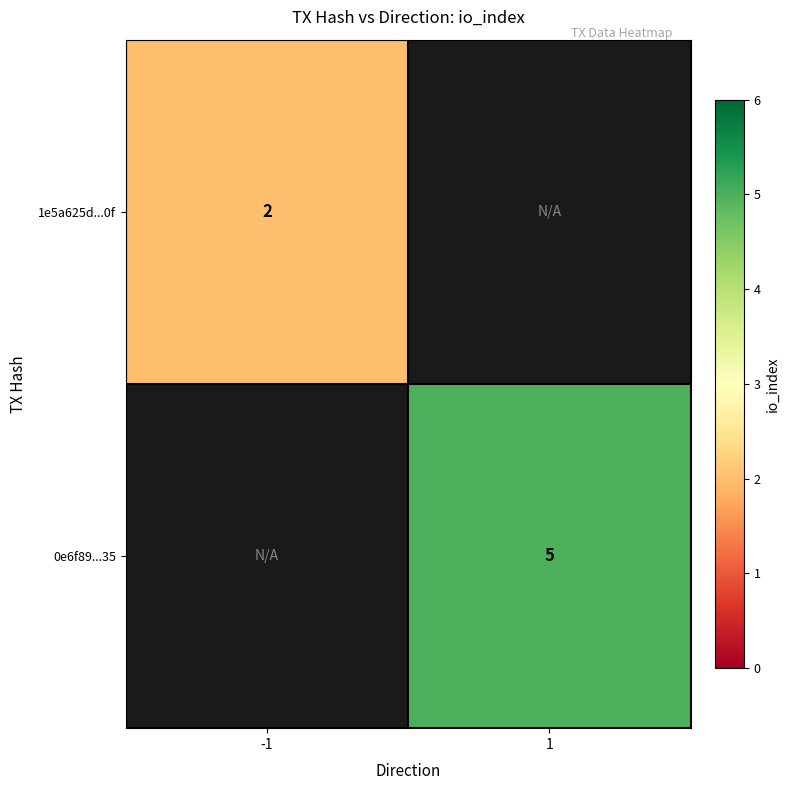

The 1e5a625d...0f series shows 2 at -1. True or false?

True